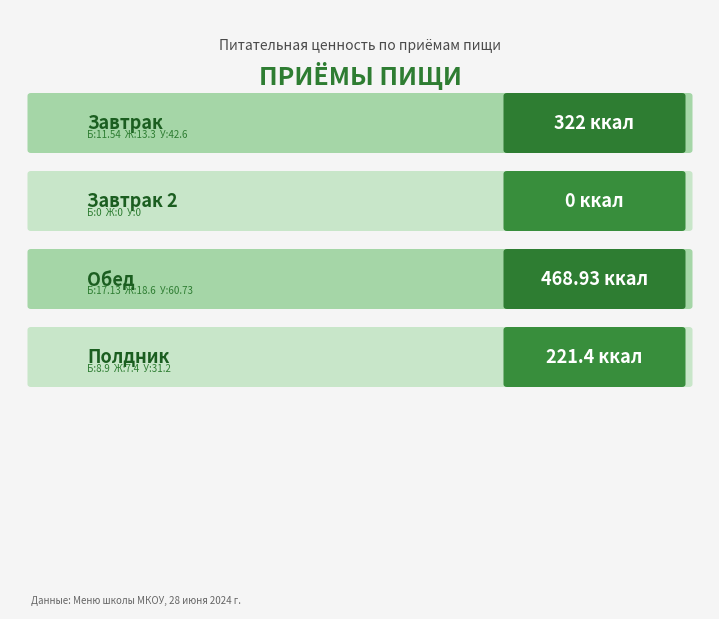

What is the label of the 4th bar from the right?

Завтрак